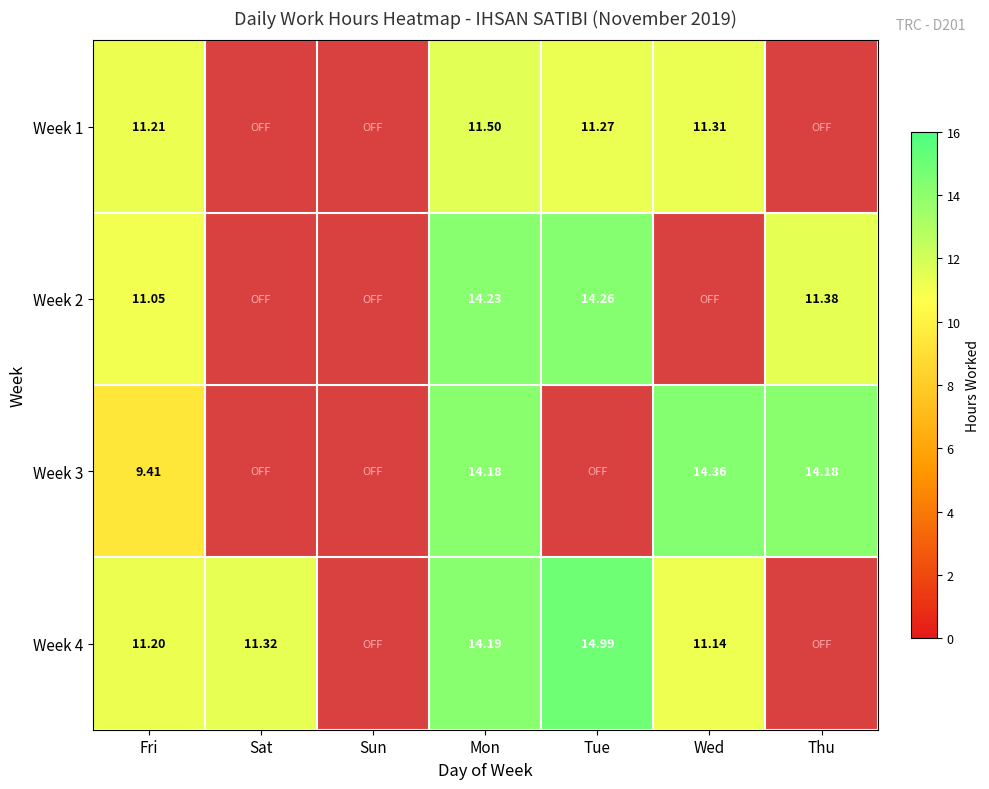

Is the value of Week 3 at Mon greater than the value of Week 4 at Sat?

Yes